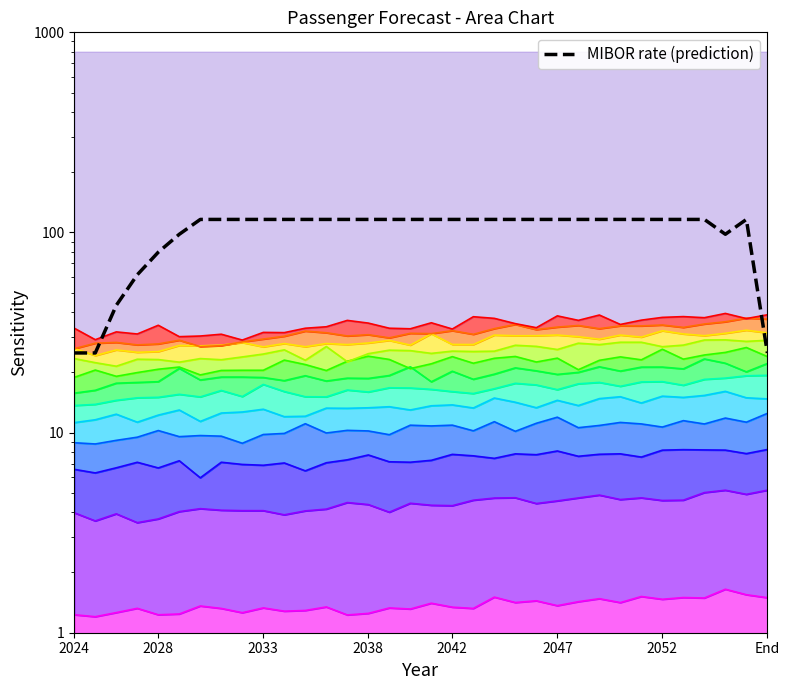

Is it true that the value at 21 is 36.1?

False